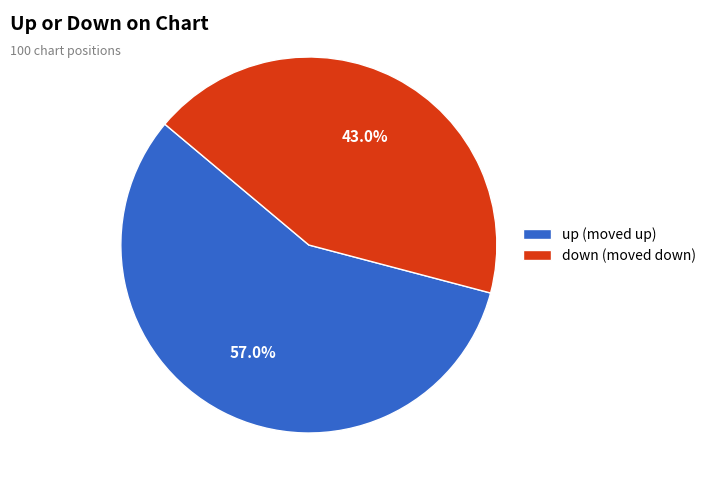

What is the ratio of the value at down to the value at up?

0.8